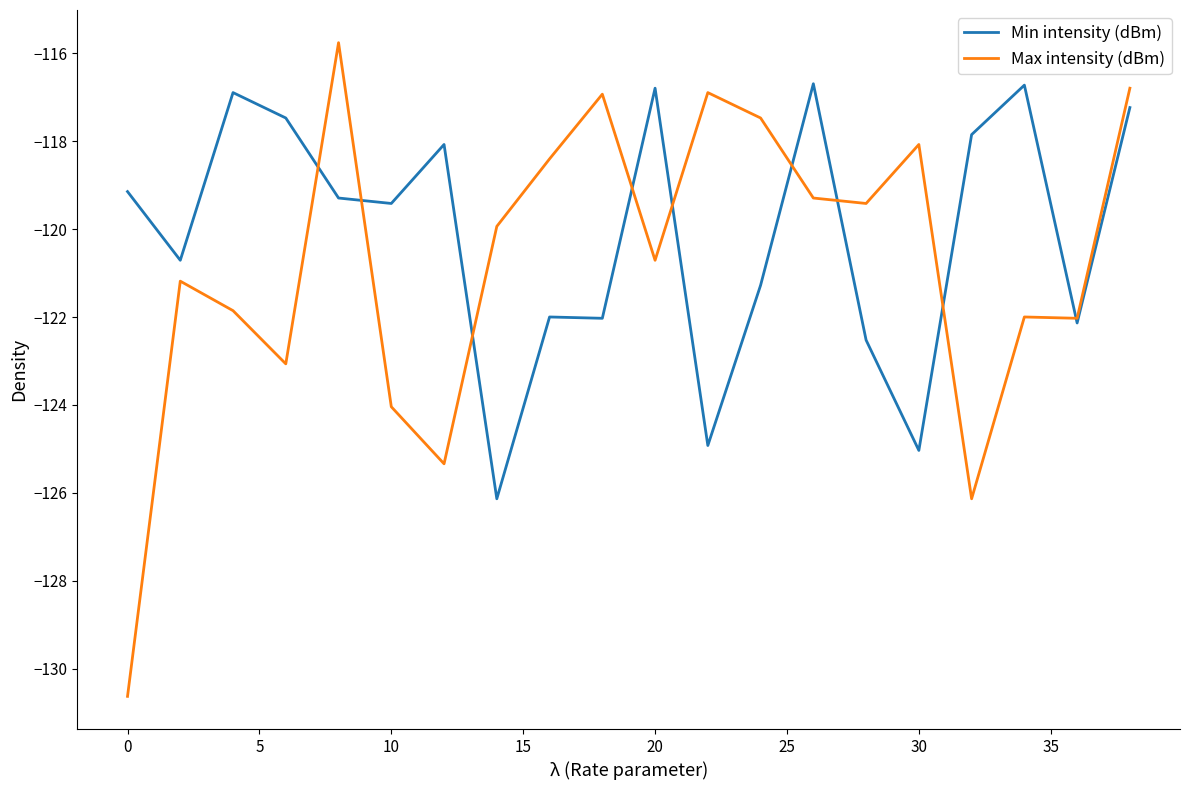

Which series has the largest total across all categories?

Min intensity (dBm)